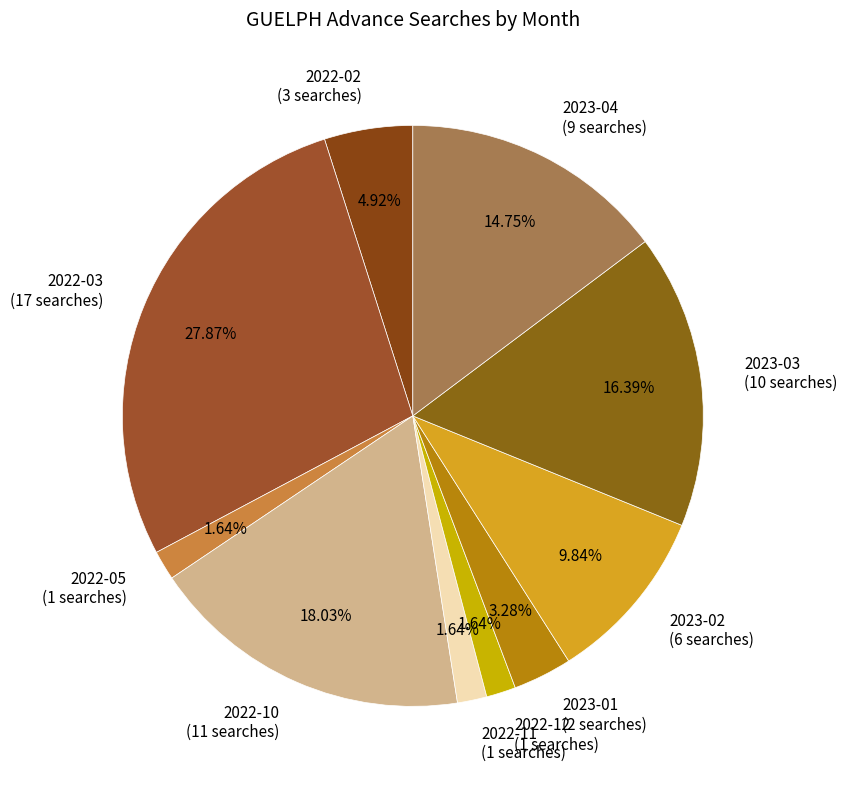

To the nearest percent, what portion does 2022-11 represent?

2%